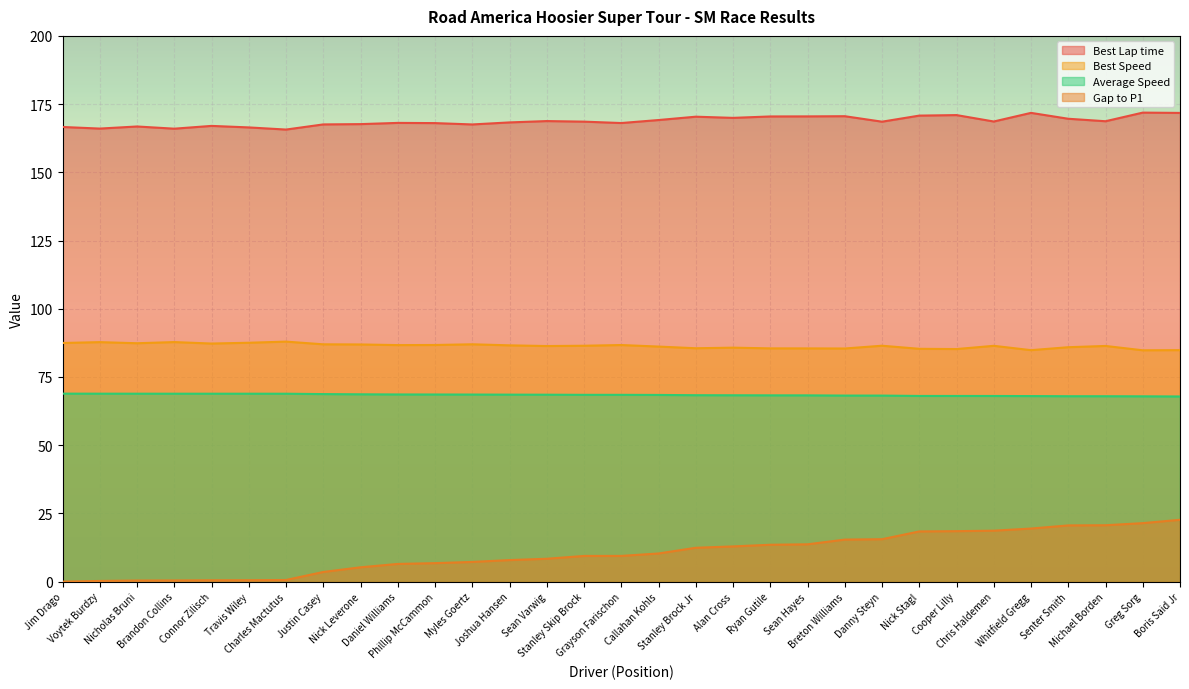

Which series has the largest total across all categories?

Best Lap time